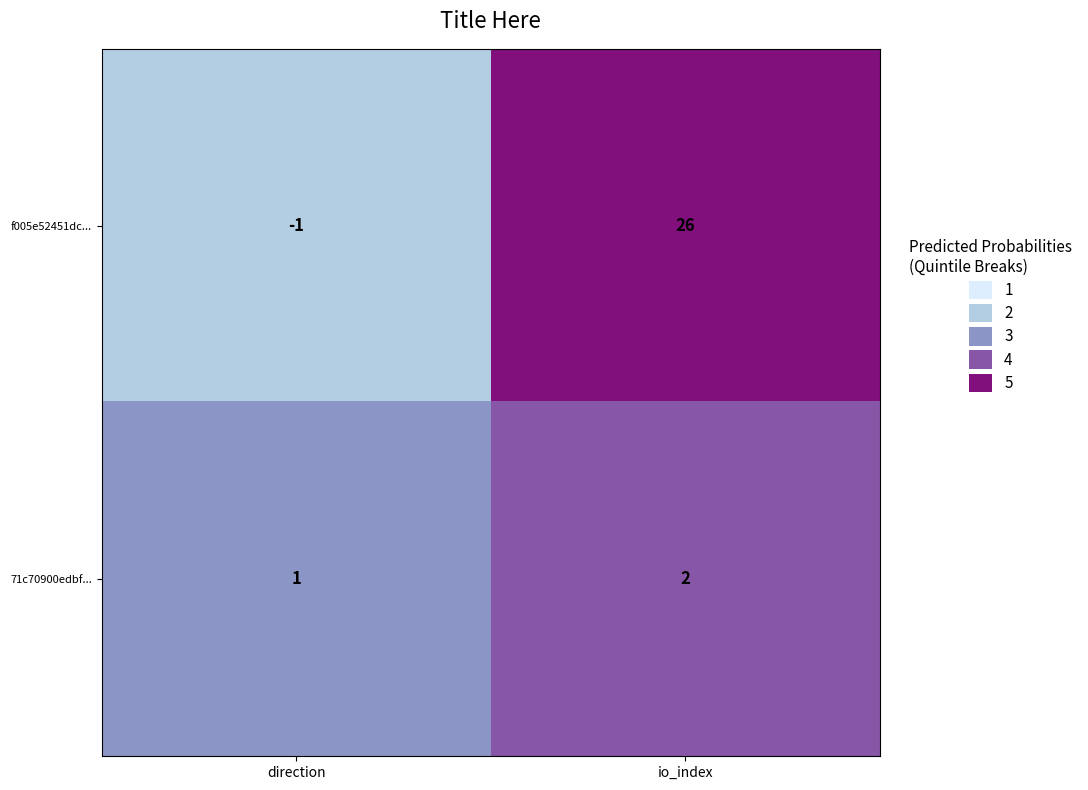

Is it true that f005e52451dc... equals -1 at direction?

True